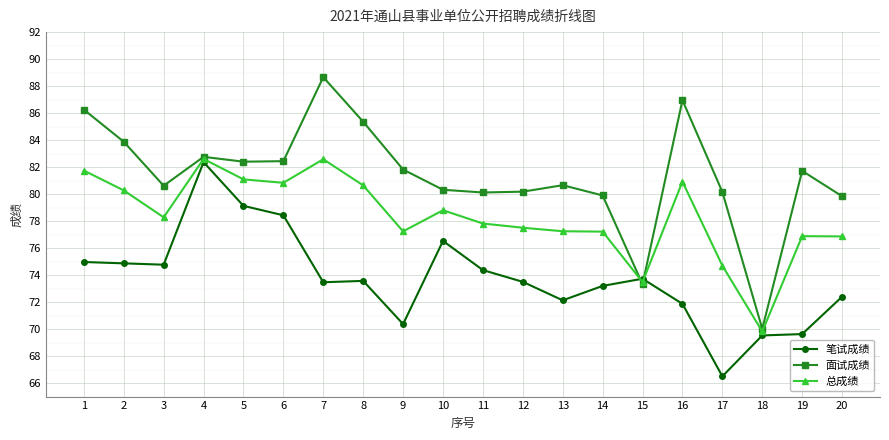

Where is the first local minimum for 面试成绩?

3